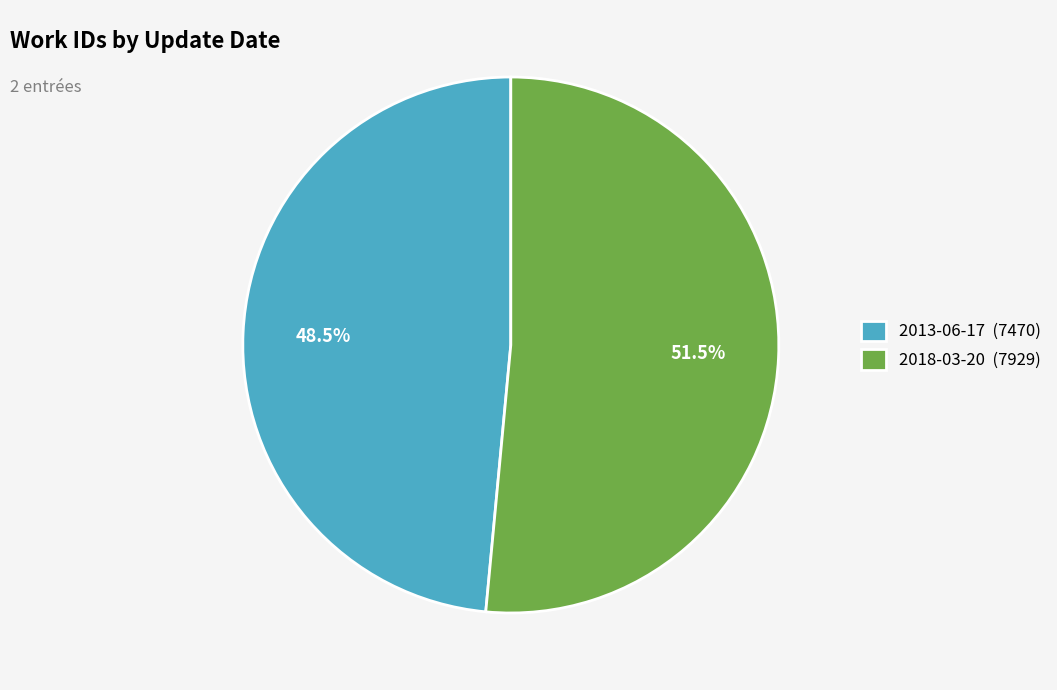

To the nearest percent, what is the difference between the largest and smallest slice percentages?

3%